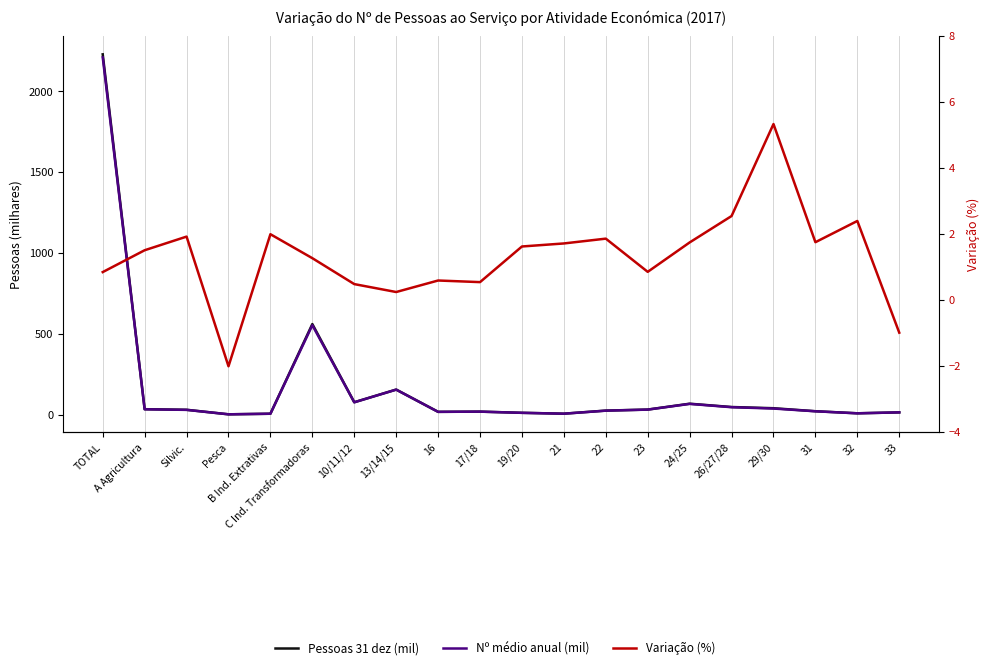

Is it true that Pessoas 31 dez (mil) equals 63.1 at A Agricultura?

False